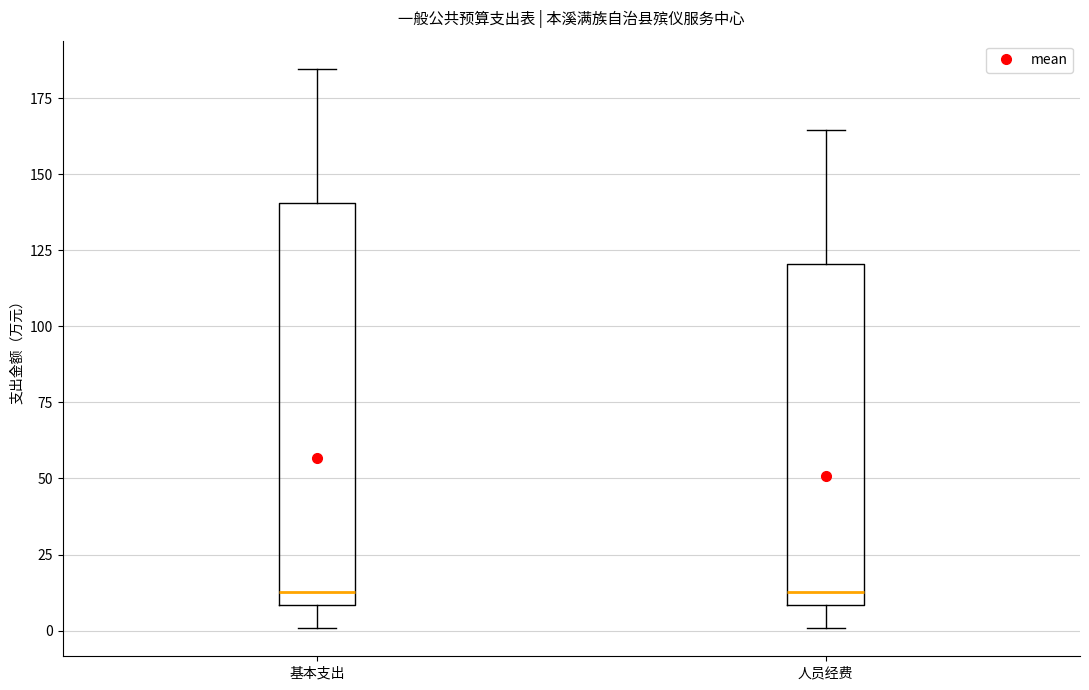

Comparing the boxes themselves (not the whiskers), which one is the tallest?

基本支出